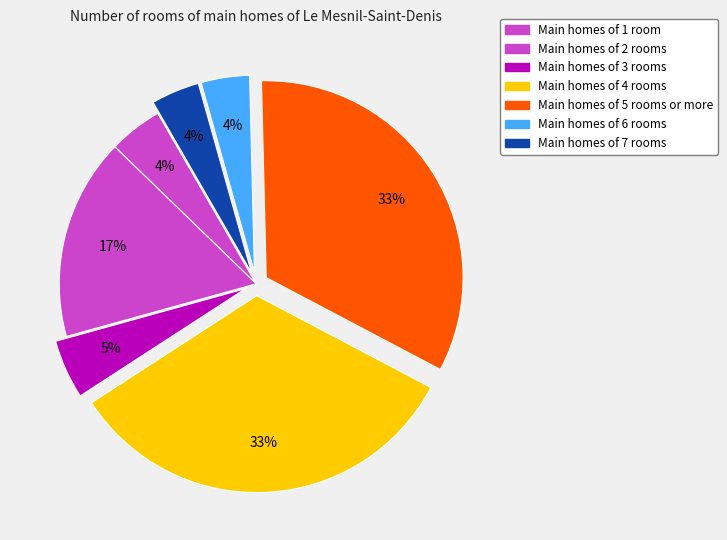

How many slices are in this pie chart?

7